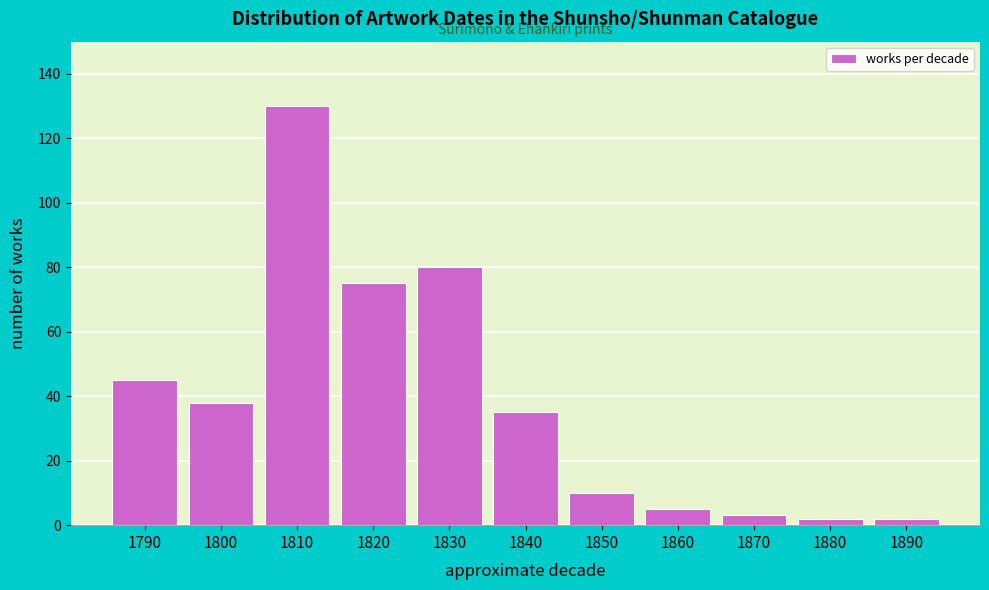

Reading right to left, what are all the values shown in this chart?

2	2	3	5	10	35	80	75	130	38	45